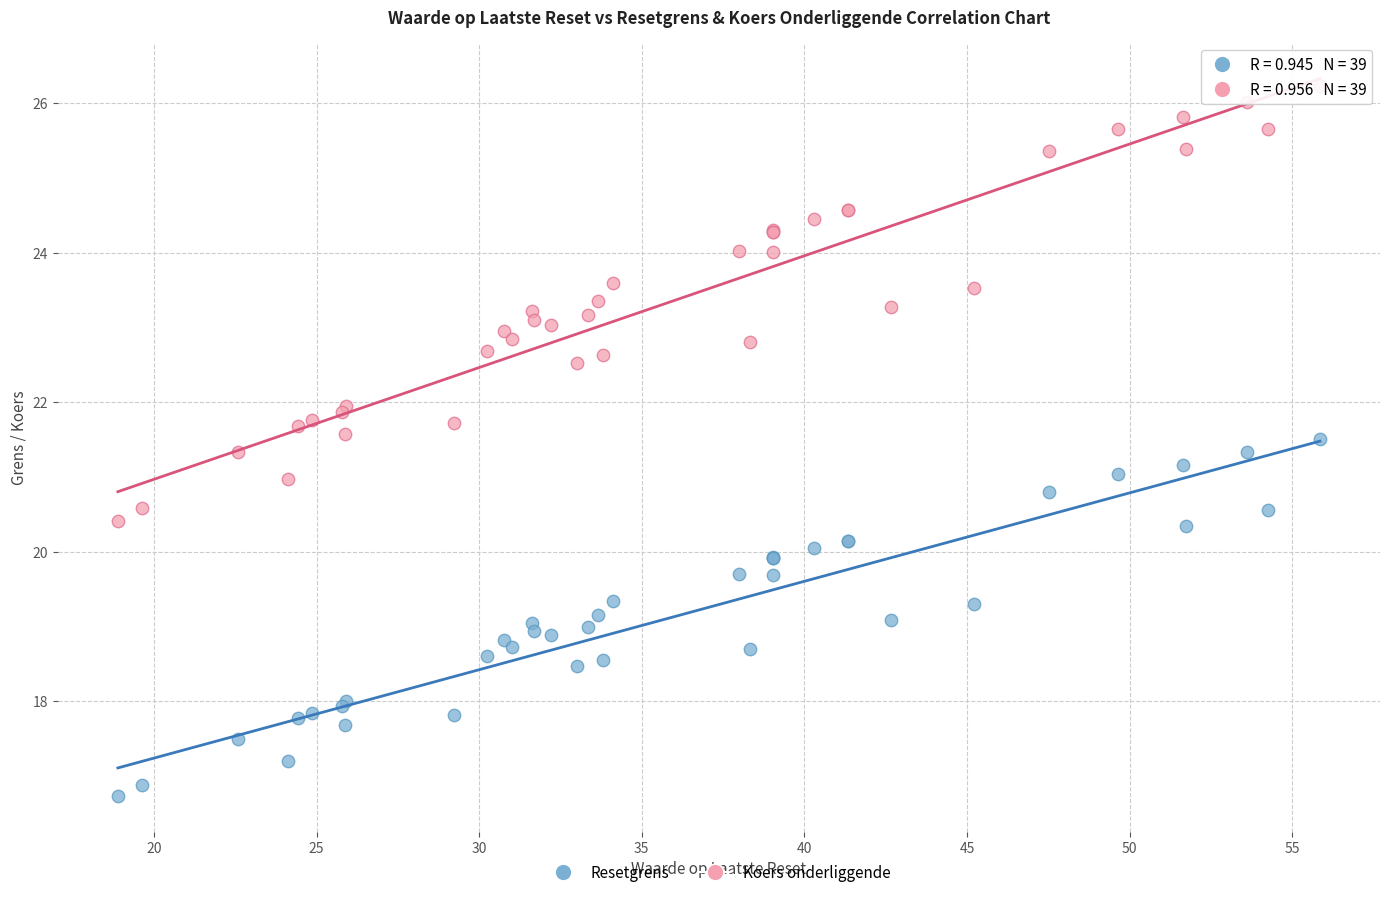

Which series contains the lowest Y value?

Resetgrens